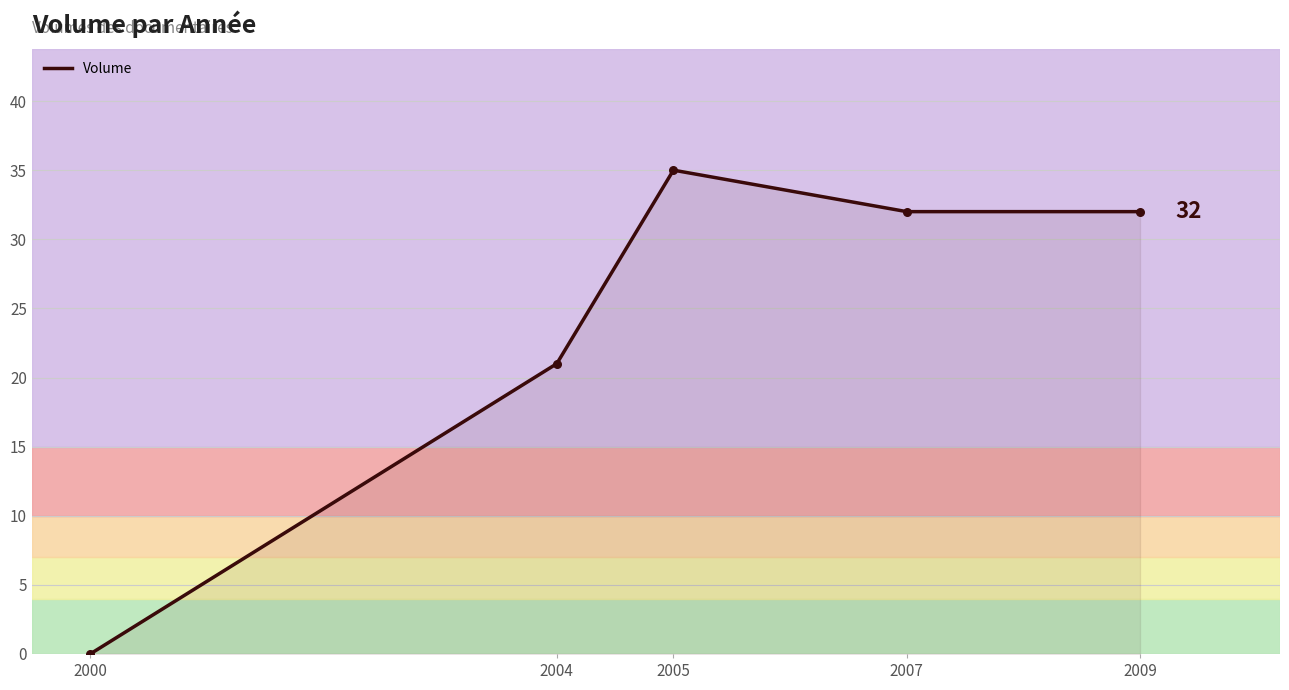

Between 2004 and 2005, which is larger?

2005